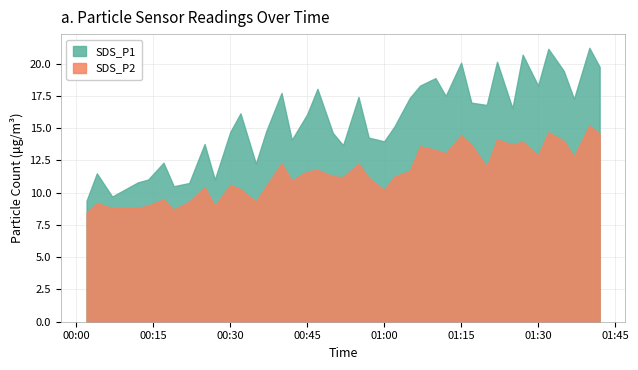

True or false: SDS_P2 and SDS_P1 cross at least once.

False